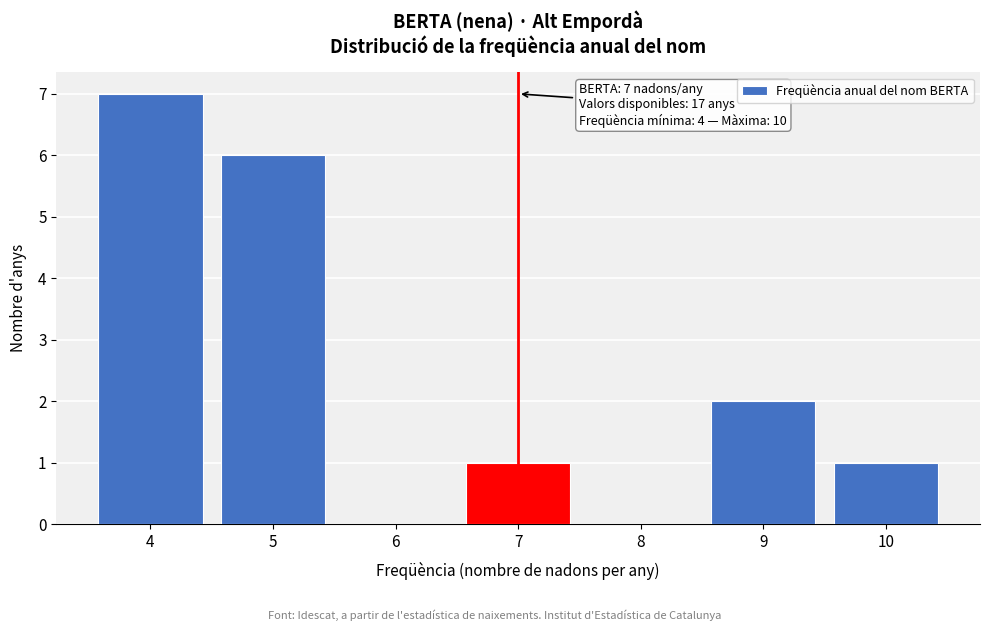

Over which range of the x-axis is the bar tallest?

3.5 to 4.5